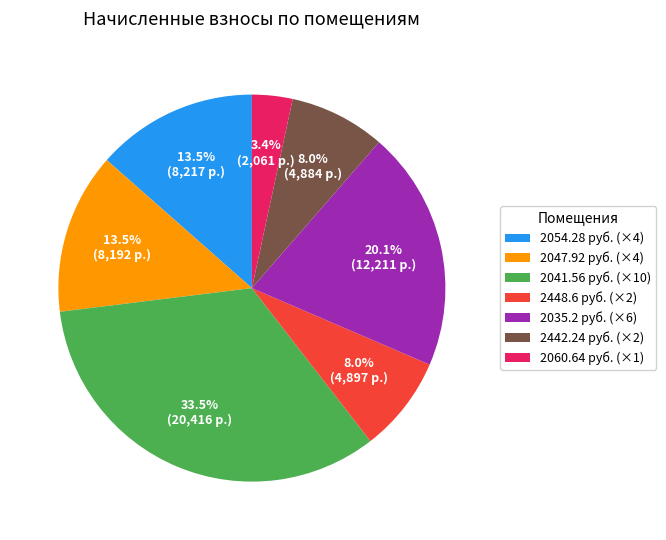

Is there a majority slice in this chart?

No